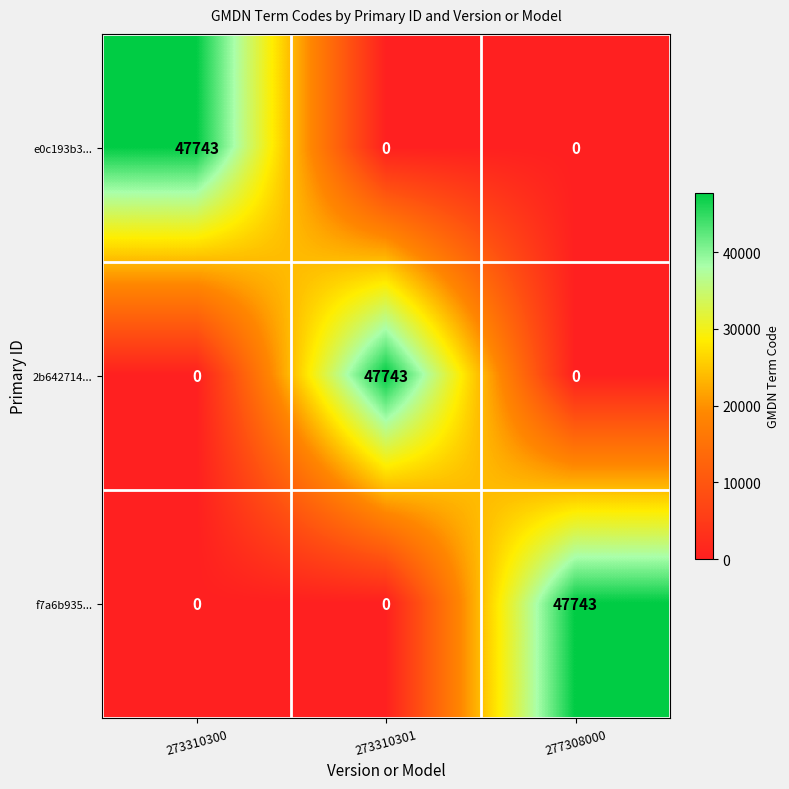

What is the greatest value displayed?

47743